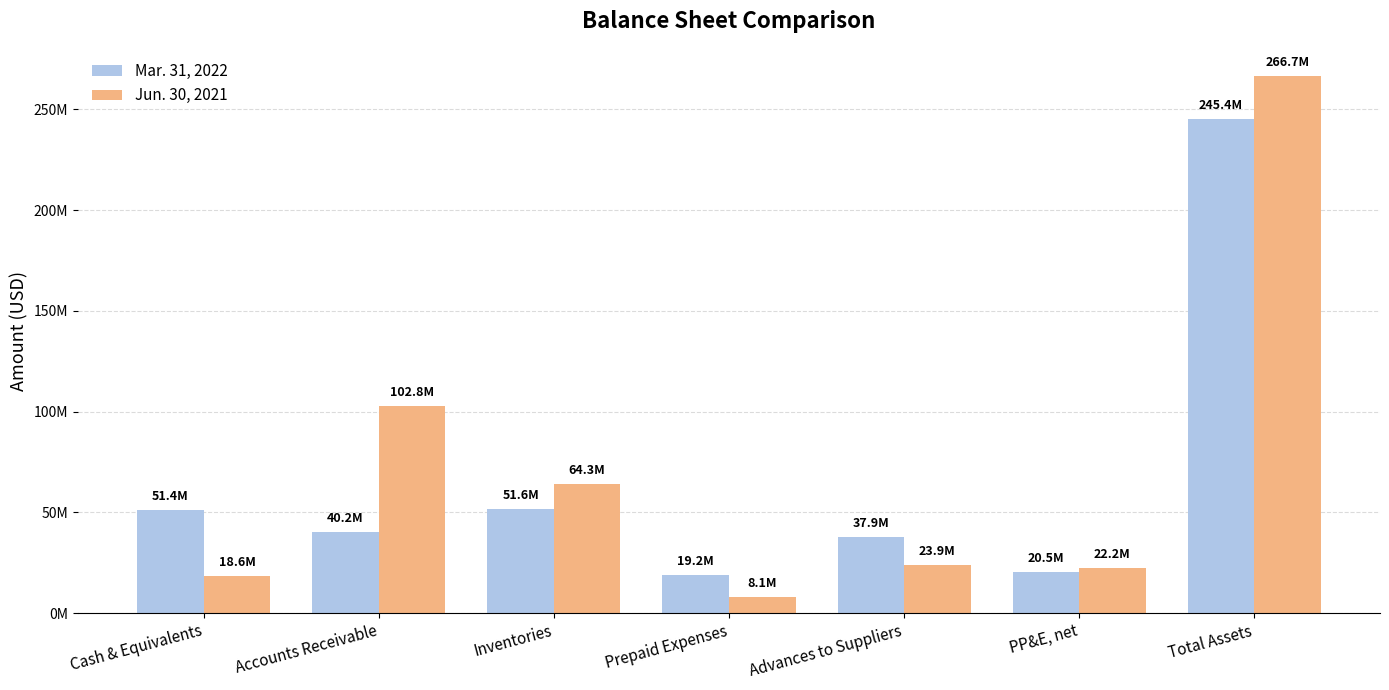

Reading left to right, extract all data points from this chart.

Mar. 31, 2022: Cash & Equivalents=51436395	Accounts Receivable=40158928	Inventories=51565520	Prepaid Expenses=19184756	Advances to Suppliers=37877927	PP&E, net=20488830	Total Assets=245447108
Jun. 30, 2021: Cash & Equivalents=18593944	Accounts Receivable=102783004	Inventories=64315903	Prepaid Expenses=8093808	Advances to Suppliers=23884772	PP&E, net=22221016	Total Assets=266728738